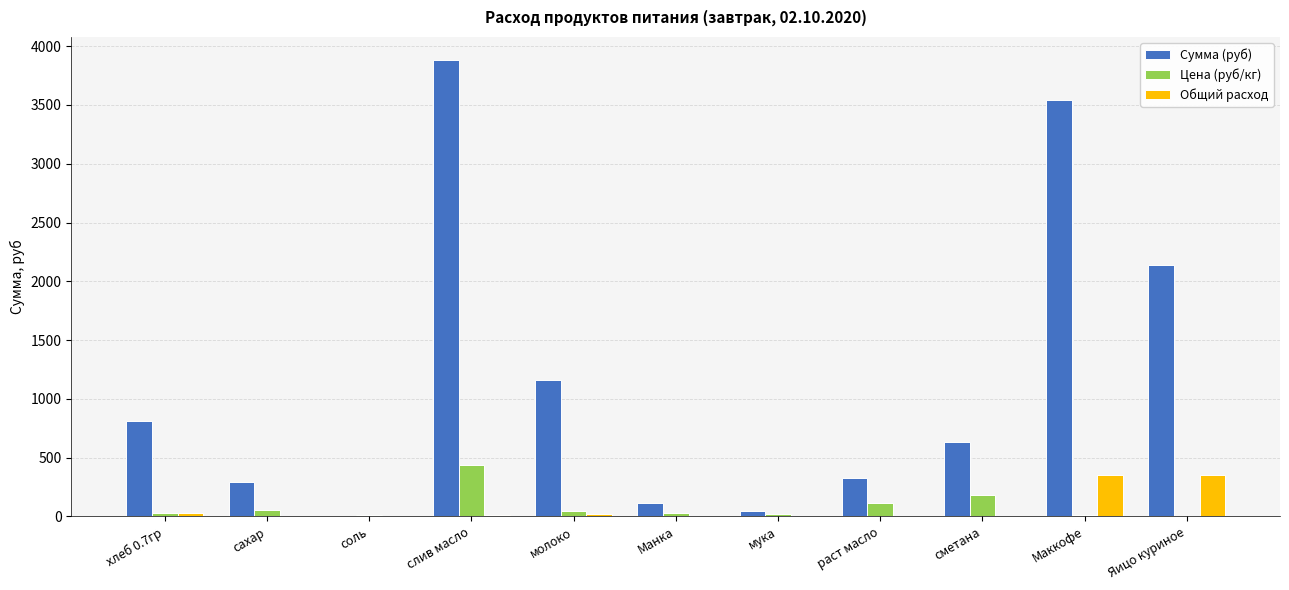

What is the maximum value for Цена (руб/кг)?

438.9